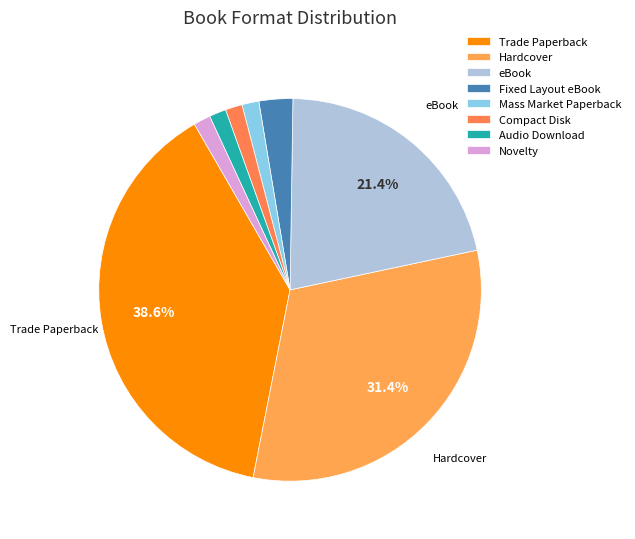

Does Novelty account for over 50% of the chart?

No